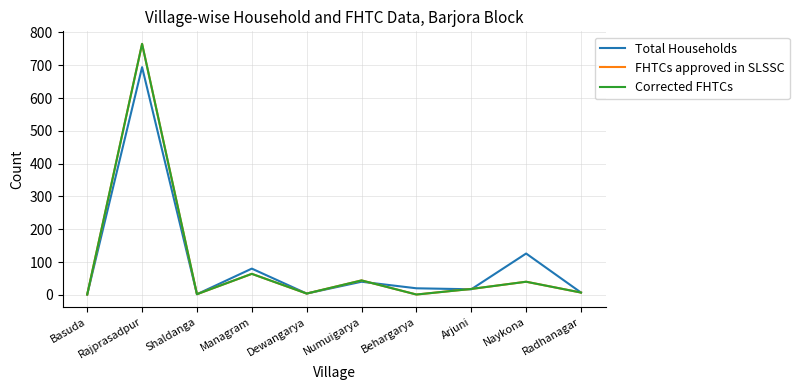

At Shaldanga, list the series in order from largest to smallest.

Total Households, FHTCs approved in SLSSC, Corrected FHTCs